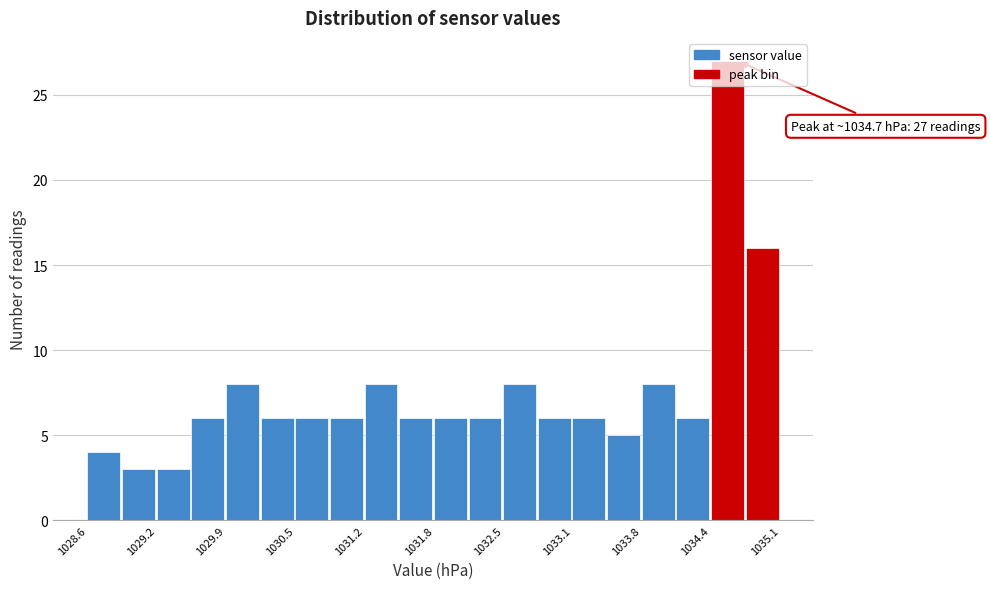

Around what value on the x-axis is the tallest bar? Give the approximate position of its centre, as read against the axis.

1034.6